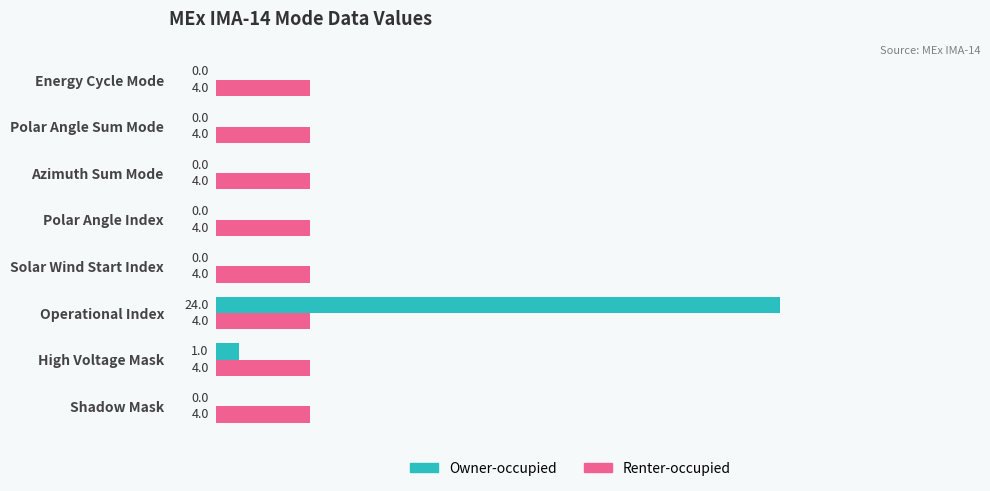

At which category is the sum across all series the highest?

Operational Index